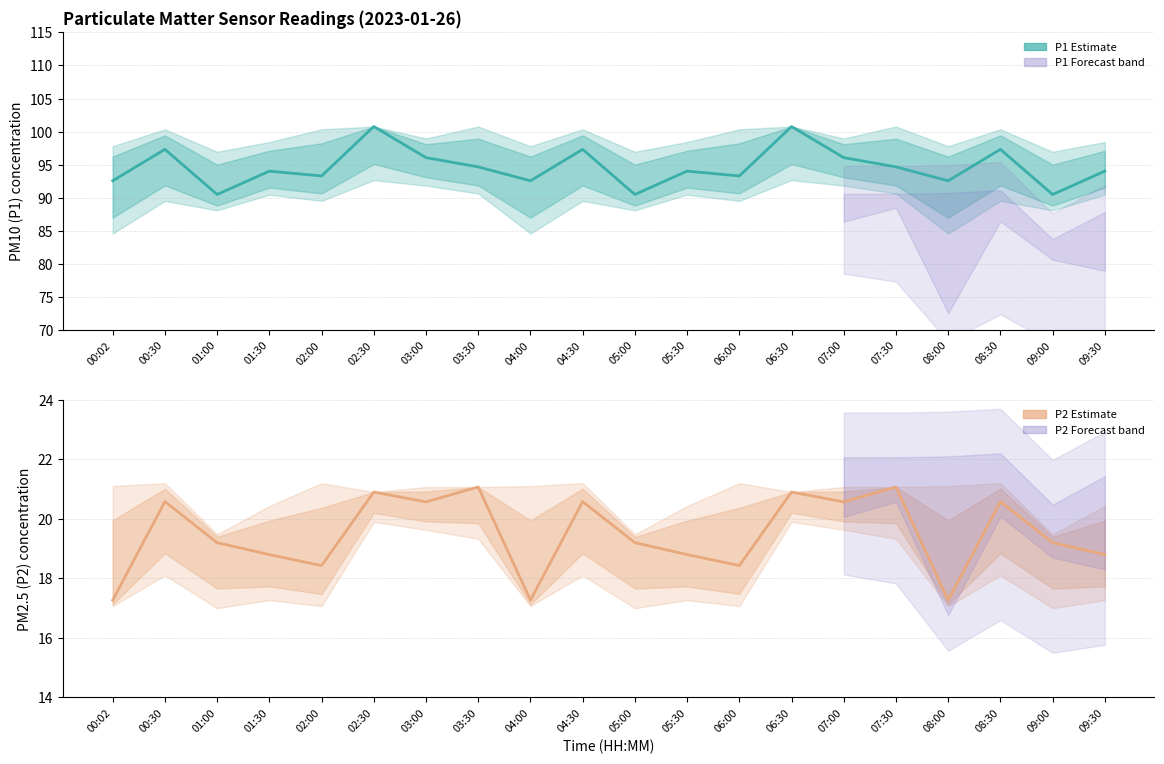

Is the value of P2 (estimate) at 02:30 greater than the value of P1 (estimate) at 07:00?

No